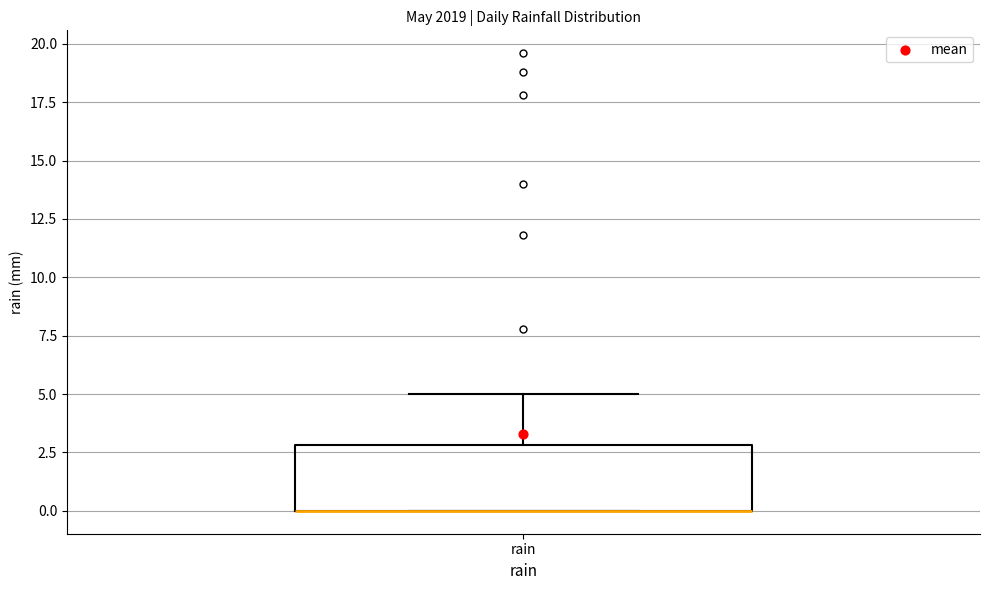

Transcribe this box plot: give where the median line is, the range the box spans, and where the two whiskers end, as read against the y-axis. The values are not printed on the chart, so give them approximately, as read against the axis.

median 0 (drawn on the box's lower edge), box 0 to 3, whiskers 0 to 5